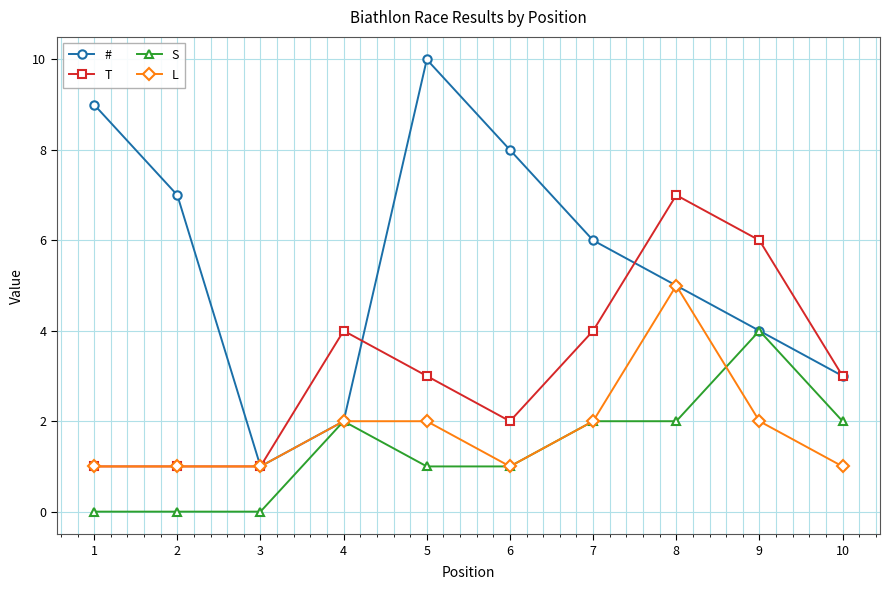

Reading right to left, transcribe all the data shown in this chart.

#: 10=3	9=4	8=5	7=6	6=8	5=10	4=2	3=1	2=7	1=9
T: 10=3	9=6	8=7	7=4	6=2	5=3	4=4	3=1	2=1	1=1
S: 10=2	9=4	8=2	7=2	6=1	5=1	4=2	3=0	2=0	1=0
L: 10=1	9=2	8=5	7=2	6=1	5=2	4=2	3=1	2=1	1=1